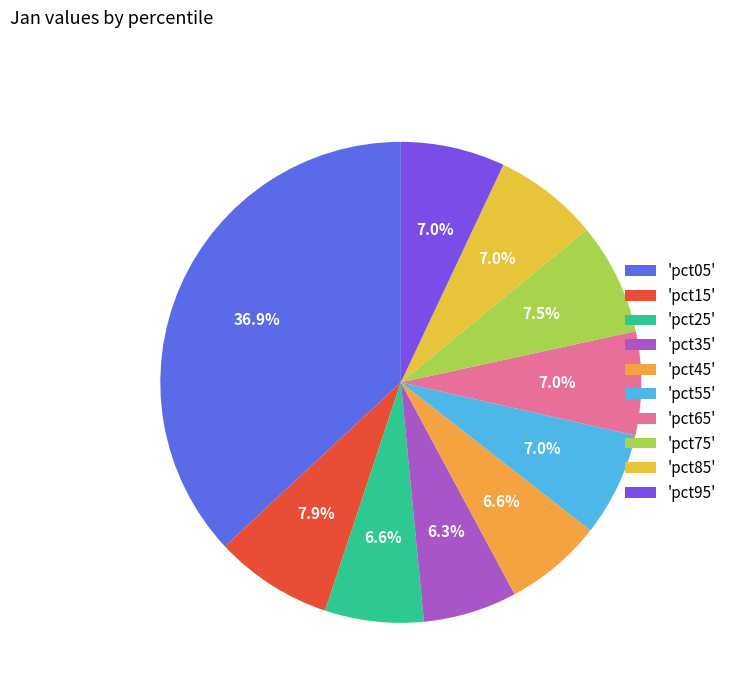

How many slices are in this pie chart?

10